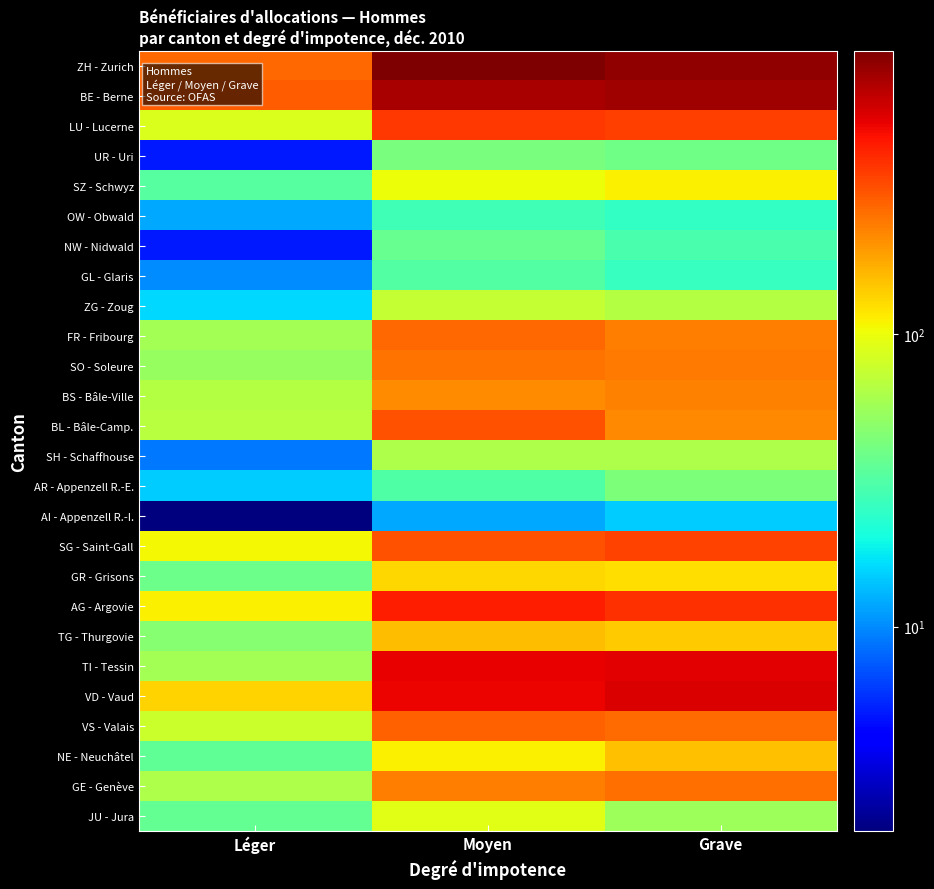

Which series has the largest total across all categories?

ZH - Zurich